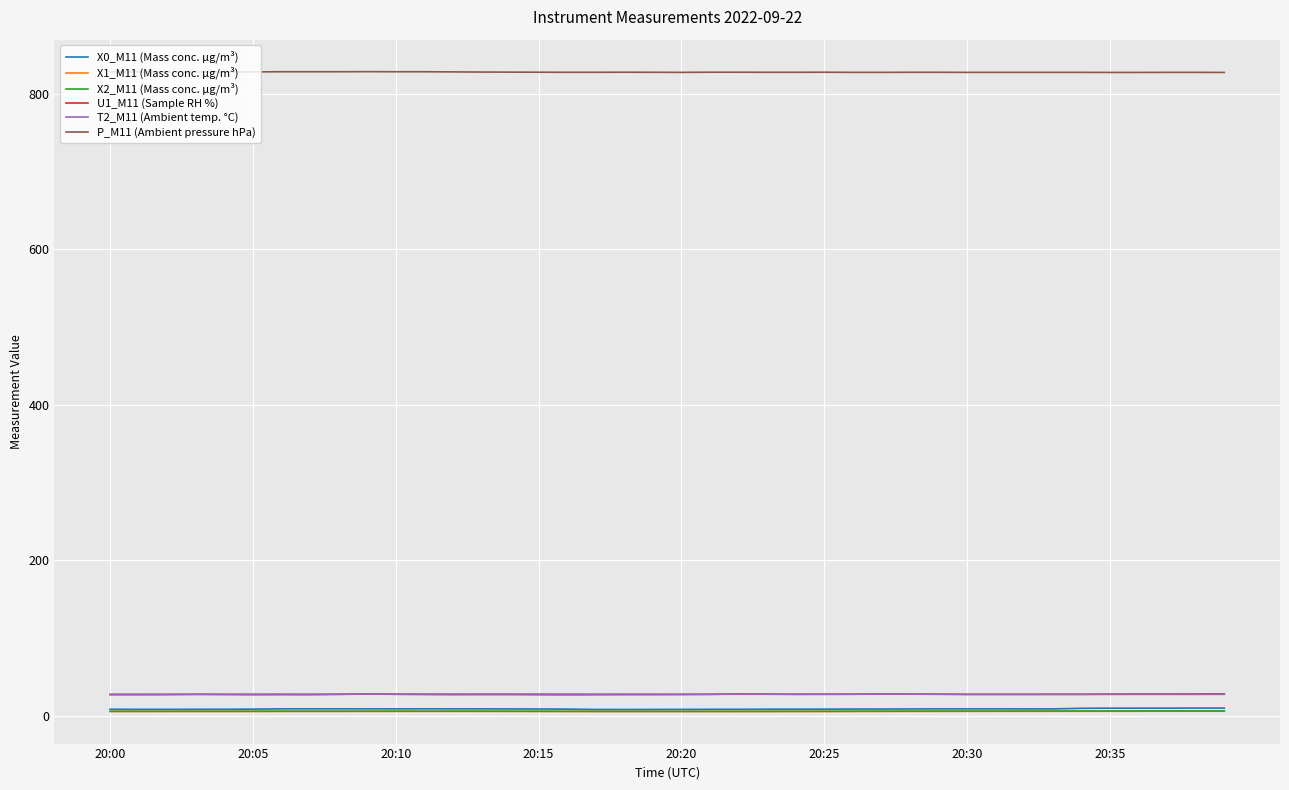

True or false: X2_M11 (Mass conc. μg/m³) and T2_M11 (Ambient temp. °C) cross at least once.

False